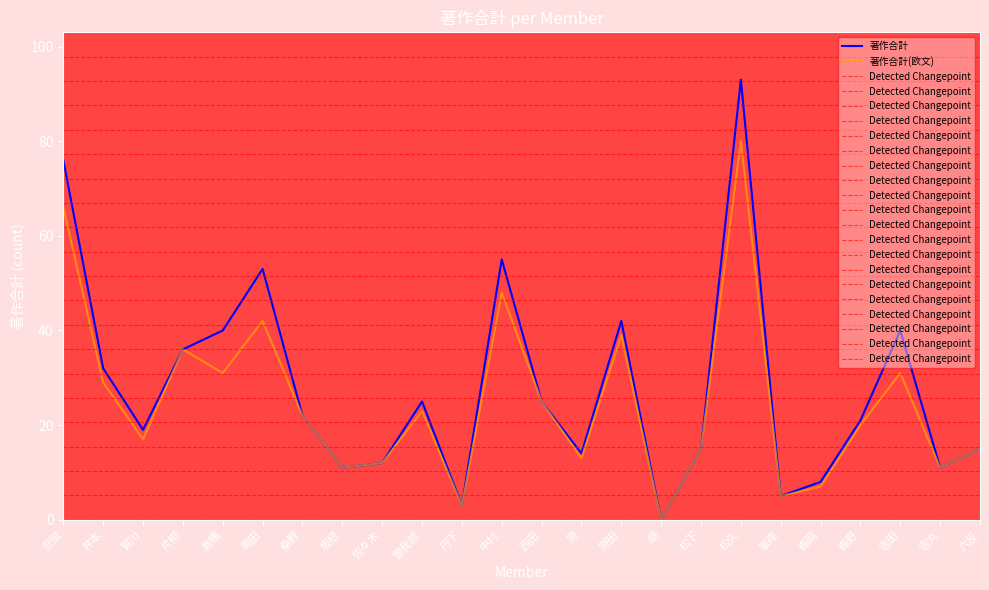

Rank the categories by 著作合計(欧文) value from lowest to highest.

胡, 丹下, 峯岸, 森岡, 坂根, 吉丸, 佐々木, 原, 松下, 六反, 賀川, 森野, 桑野, 曽我部, 西田, 井本, 倉橋, 吉田, 片桐, 原田, 黒田, 中村, 安倍, 松久